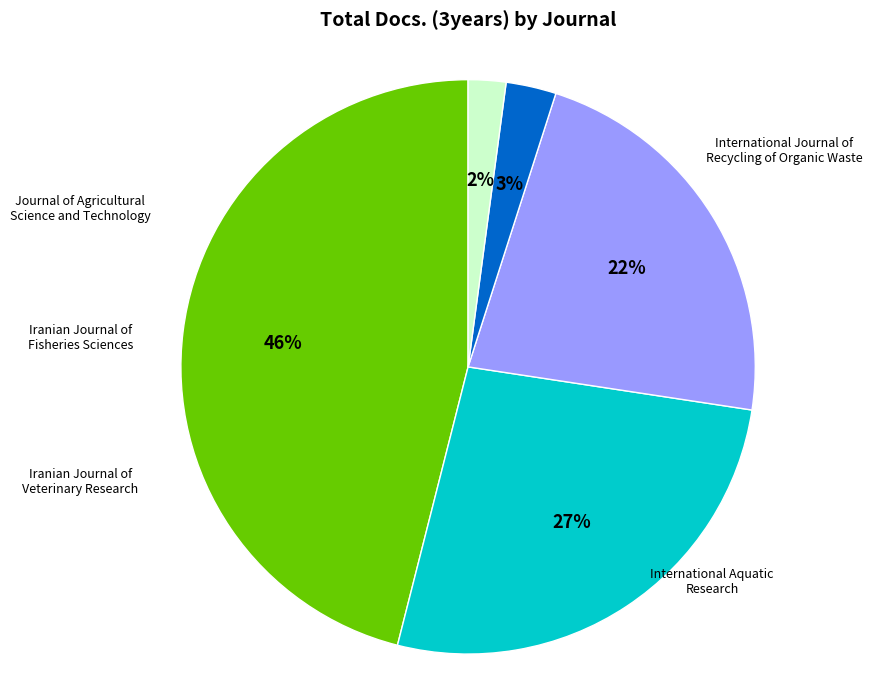

Is there a majority slice in this chart?

No